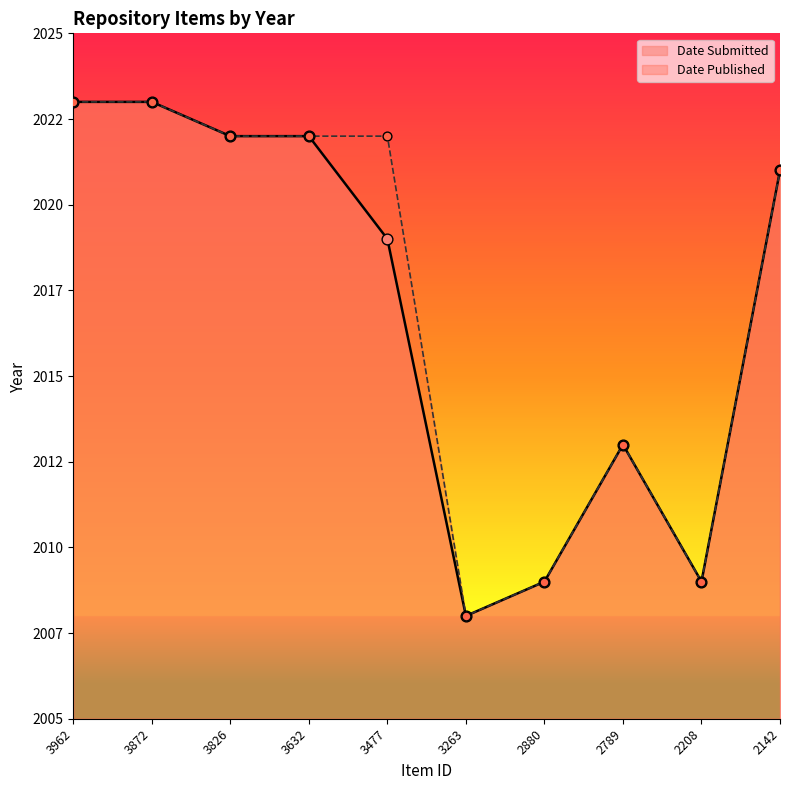

Which series reaches the minimum Y coordinate?

Date Submitted